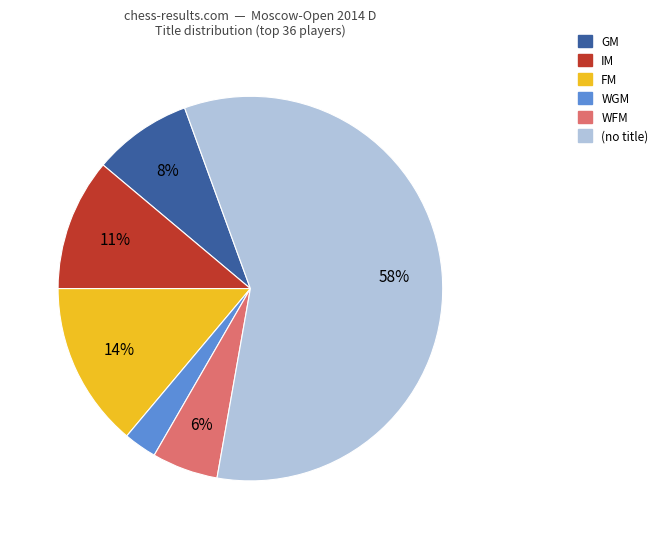

How many segments does this pie chart have?

6